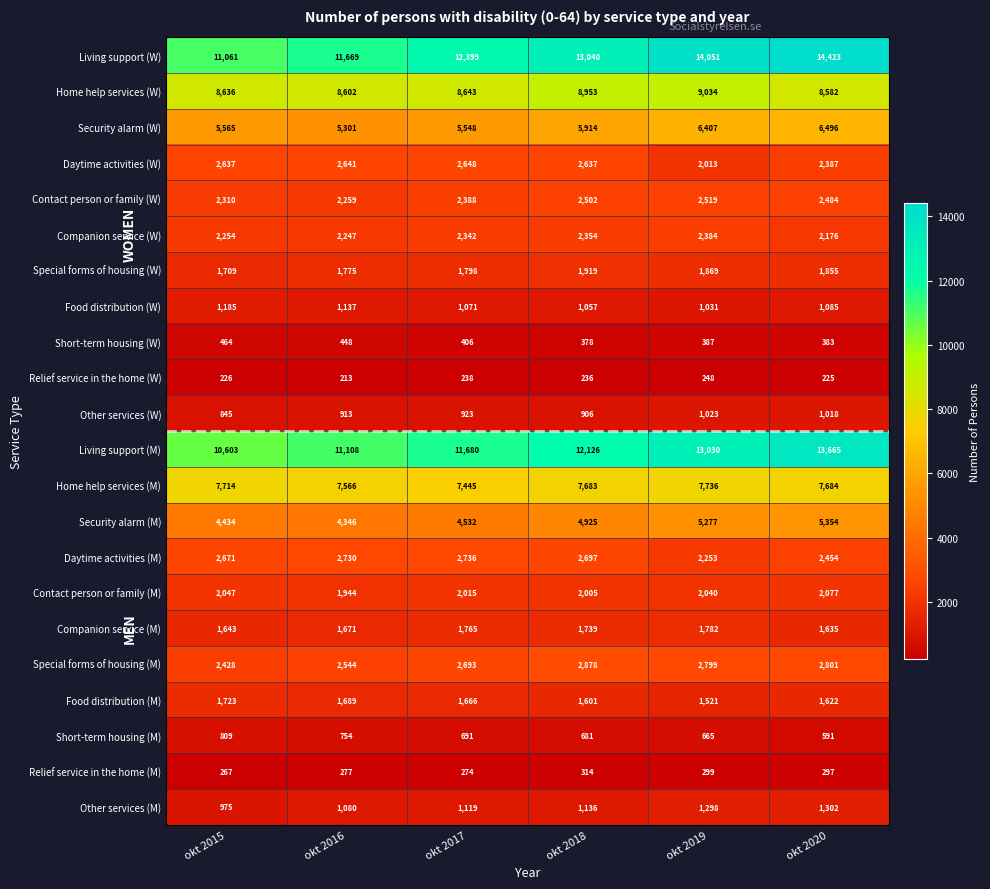

At which category does the chart reach its peak across all series?

okt 2020